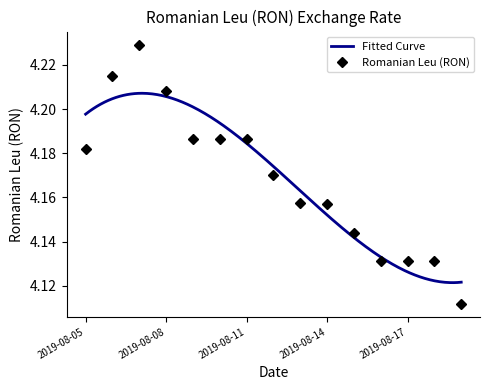

List the labels in order of value, smallest first.

2019-08-19, 2019-08-16, 2019-08-17, 2019-08-18, 2019-08-15, 2019-08-14, 2019-08-13, 2019-08-12, 2019-08-05, 2019-08-09, 2019-08-10, 2019-08-11, 2019-08-08, 2019-08-06, 2019-08-07